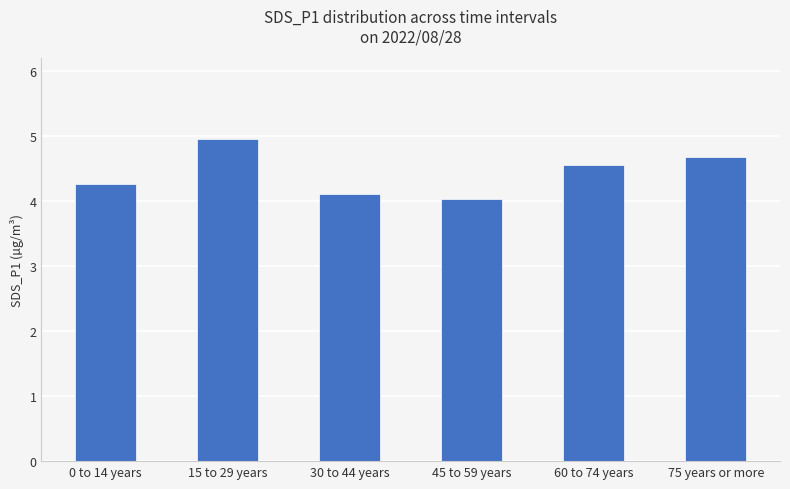

Between 30 to 44 years and 15 to 29 years, which is larger?

15 to 29 years